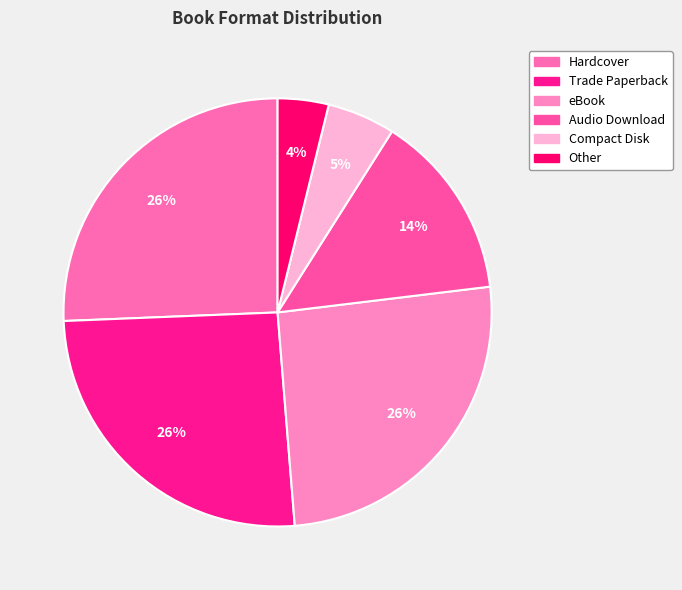

Rank the categories by value from lowest to highest.

Other, Compact Disk, Audio Download, Hardcover, Trade Paperback, eBook